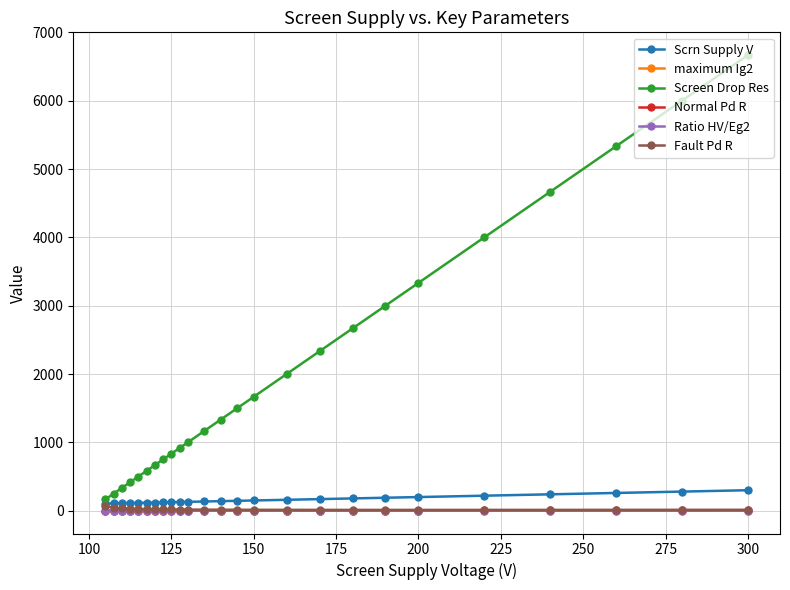

What is the maximum value for Ratio HV/Eg2?

3.0